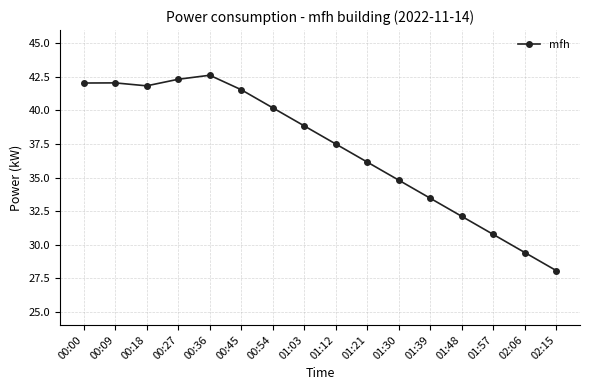

The value at 00:45 is 19.9. True or false?

False